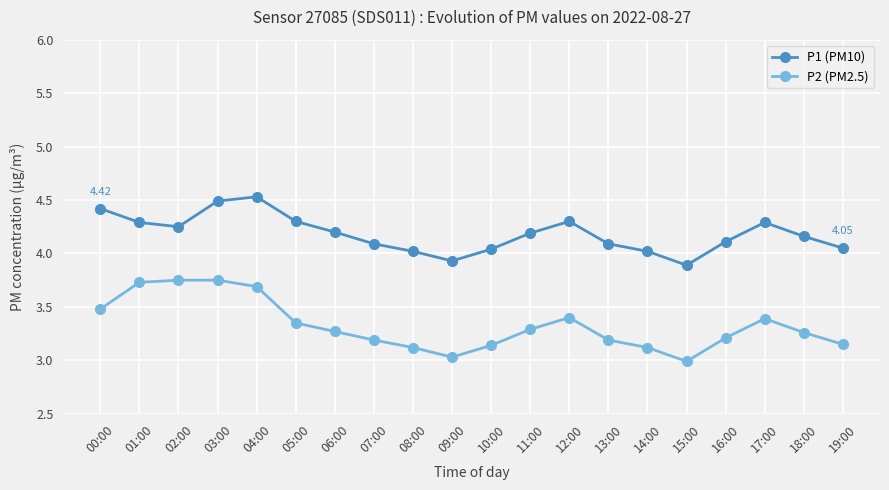

How many data points does each series have?

20